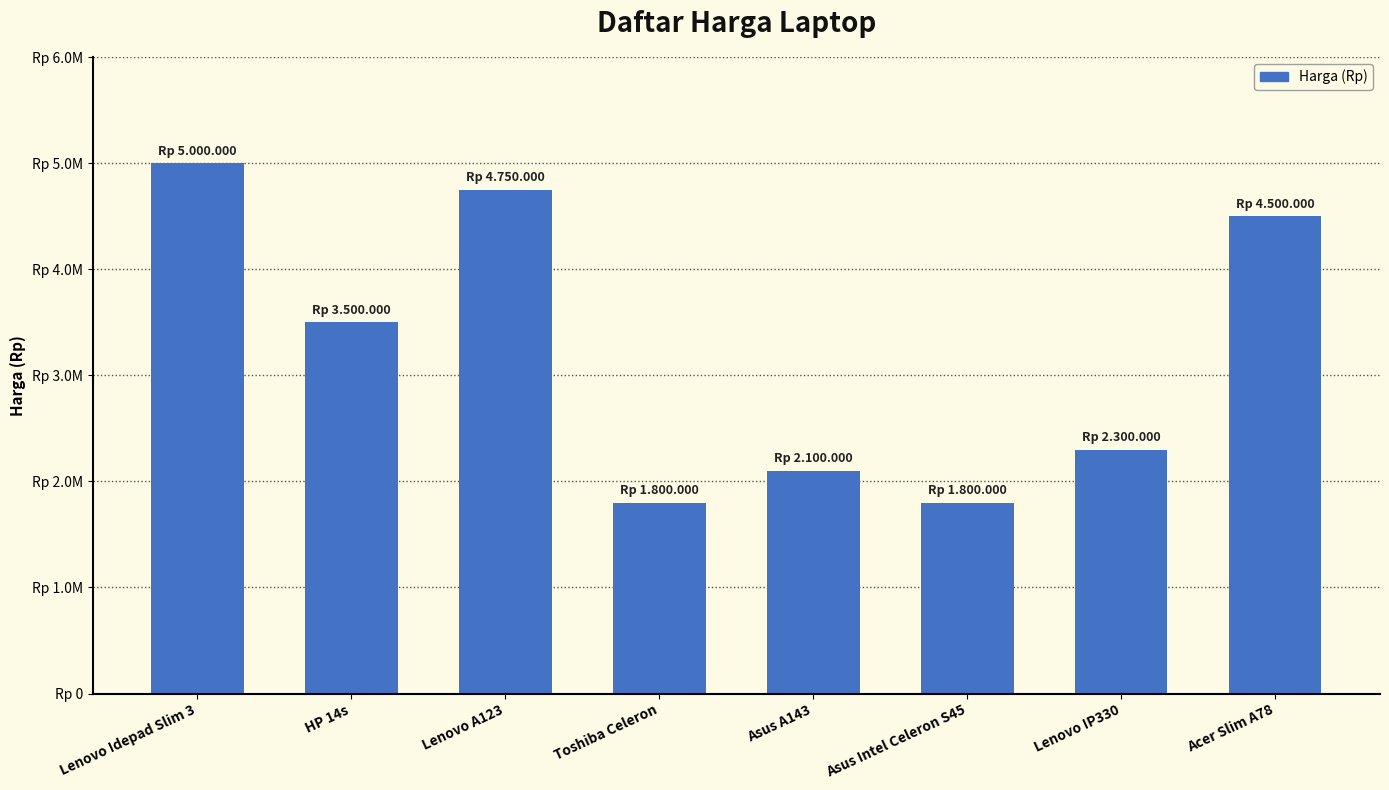

The chart shows a value of 1800000 at Toshiba Celeron. True or false?

True